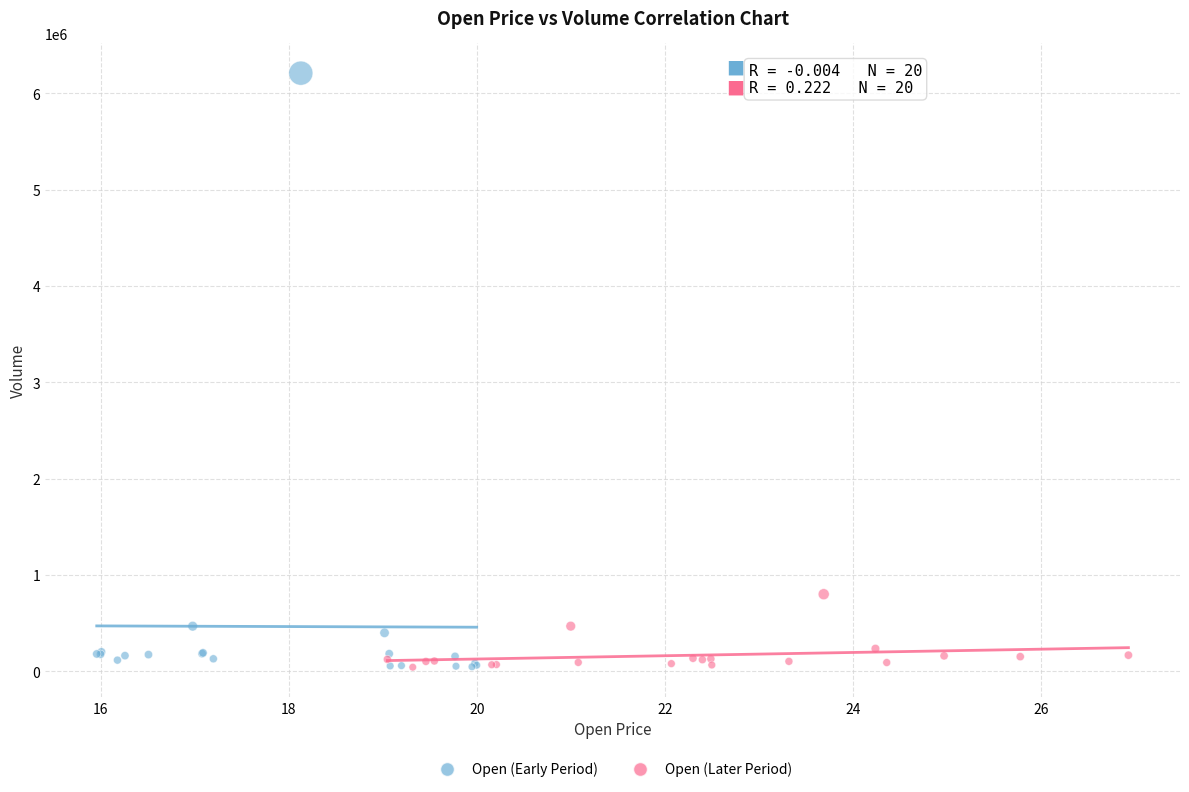

Which series has the largest Y range (max minus min)?

Open (Early Period)